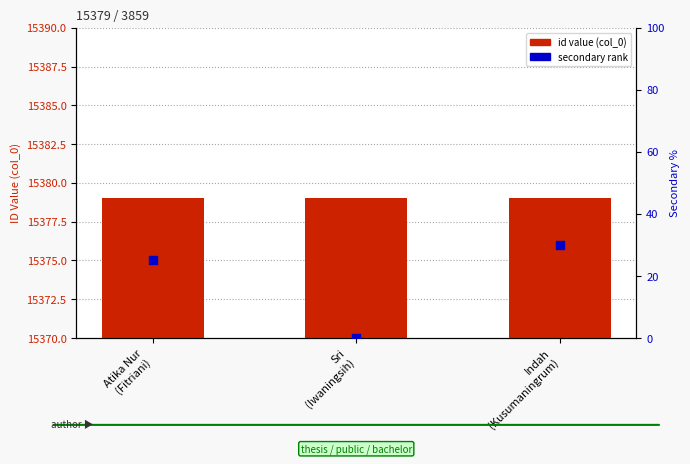

What are all the series names shown in the legend?

id value (col_0), secondary rank